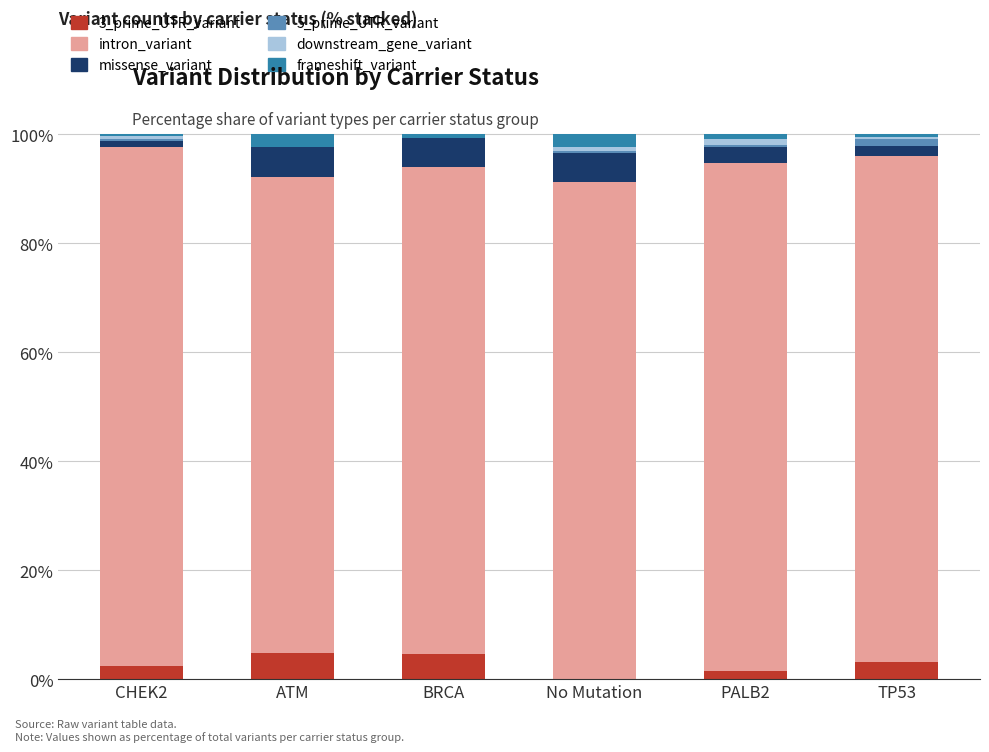

What is the highest value of the 3_prime_UTR_variant series?

4.8